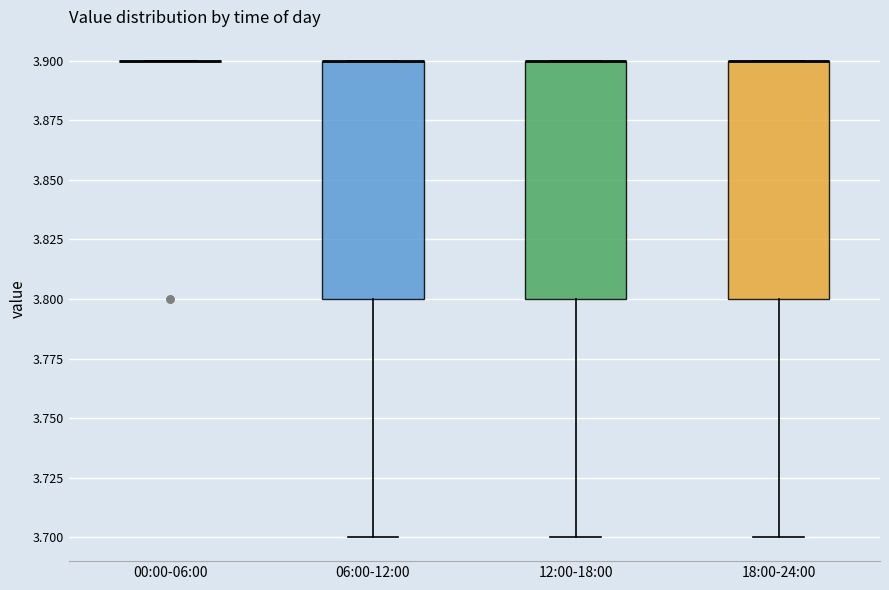

Reading left to right, transcribe this box plot: for each box, give where its median line is, the range the box spans, and where its two whiskers end, as read against the y-axis. The values are not printed on the chart, so give them approximately, as read against the axis.

00:00-06:00: box collapsed to a line at 3.9, whiskers 3.9 to 3.9
06:00-12:00: median 3.9 (drawn on the box's upper edge), box 3.8 to 3.9, whiskers 3.7 to 3.9
12:00-18:00: median 3.9 (drawn on the box's upper edge), box 3.8 to 3.9, whiskers 3.7 to 3.9
18:00-24:00: median 3.9 (drawn on the box's upper edge), box 3.8 to 3.9, whiskers 3.7 to 3.9